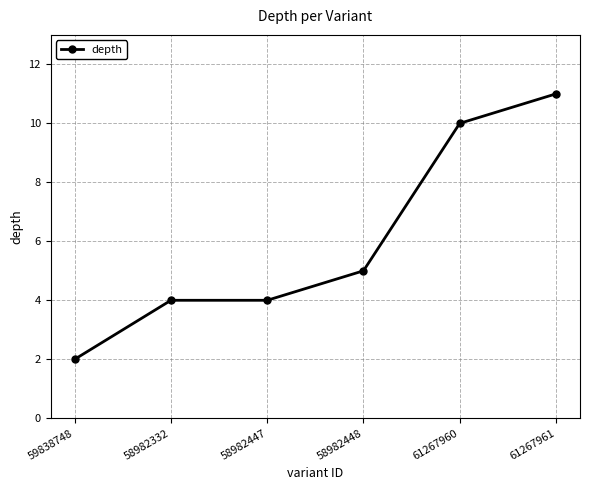

Reading left to right, extract all data points from this chart.

59838748=2	58982332=4	58982447=4	58982448=5	61267960=10	61267961=11